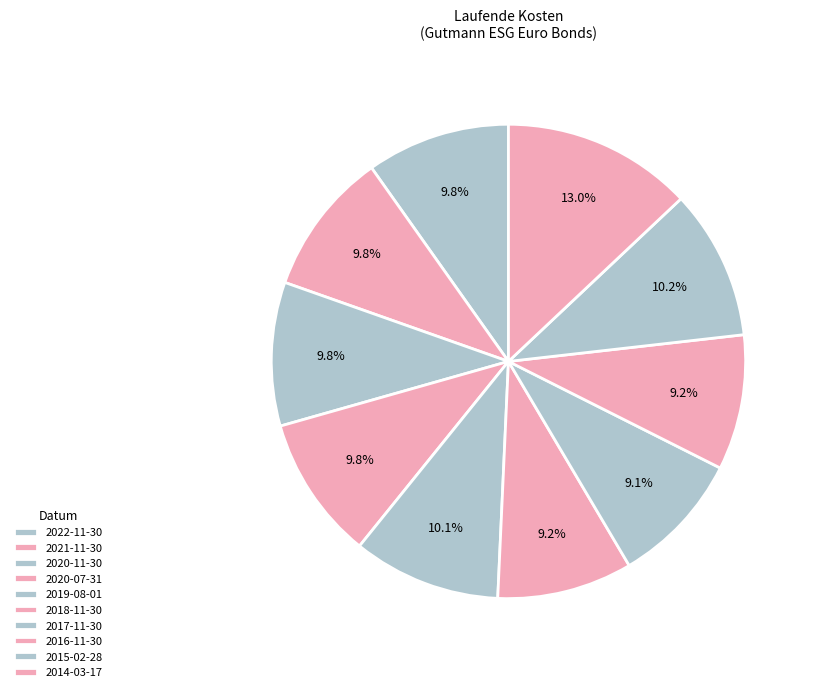

What is the smallest slice in the pie chart?

2017-11-30